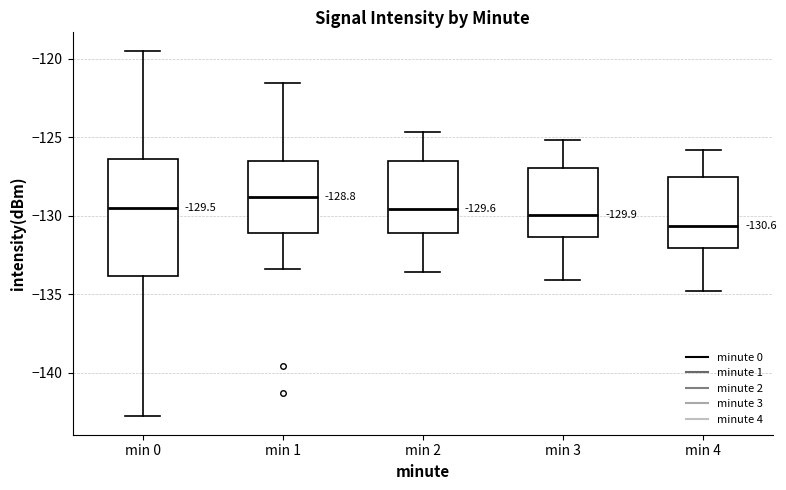

Comparing the boxes themselves (not the whiskers), which one is the tallest?

min 0